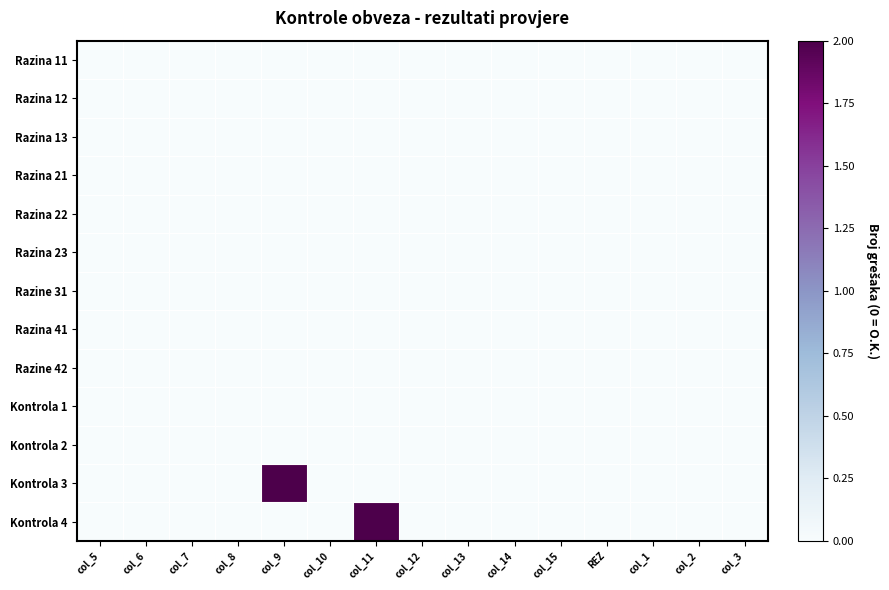

Which category has the highest value across all series?

col_9